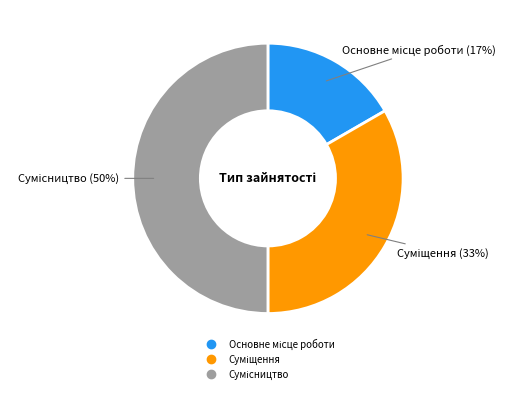

To the nearest percent, what is the average slice percentage?

33%